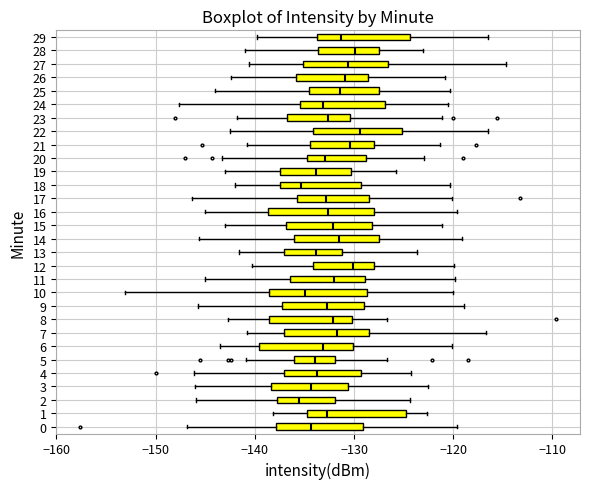

Reading bottom to top, read every box against the x-axis: the position of its median line, the range the box covers, and the ends of its whiskers. The values are not printed on the chart, so give them approximately, as read against the axis.

0: median -134, box -138 to -129, whiskers -147 to -120
1: median -133, box -135 to -125, whiskers -138 to -123
2: median -136, box -138 to -132, whiskers -146 to -124
3: median -134, box -138 to -131, whiskers -146 to -123
4: median -134, box -137 to -129, whiskers -146 to -124
5: median -134, box -136 to -132, whiskers -141 to -127
6: median -133, box -140 to -130, whiskers -143 to -120
7: median -132, box -137 to -128, whiskers -141 to -117
8: median -132, box -139 to -130, whiskers -143 to -127
9: median -133, box -137 to -129, whiskers -146 to -119
10: median -135, box -139 to -129, whiskers -153 to -120
11: median -132, box -136 to -129, whiskers -145 to -120
12: median -130, box -134 to -128, whiskers -140 to -120
13: median -134, box -137 to -131, whiskers -142 to -124
14: median -132, box -136 to -127, whiskers -146 to -119
15: median -132, box -137 to -128, whiskers -143 to -121
16: median -133, box -139 to -128, whiskers -145 to -120
17: median -133, box -136 to -128, whiskers -146 to -120
18: median -135, box -137 to -129, whiskers -142 to -120
19: median -134, box -137 to -130, whiskers -143 to -126
20: median -133, box -135 to -129, whiskers -143 to -123
21: median -130, box -134 to -128, whiskers -141 to -121
22: median -129, box -134 to -125, whiskers -143 to -116
23: median -133, box -137 to -130, whiskers -142 to -121
24: median -133, box -135 to -127, whiskers -148 to -121
25: median -131, box -134 to -127, whiskers -144 to -120
26: median -131, box -136 to -129, whiskers -142 to -121
27: median -131, box -135 to -127, whiskers -141 to -115
28: median -130, box -134 to -128, whiskers -141 to -123
29: median -131, box -134 to -124, whiskers -140 to -117